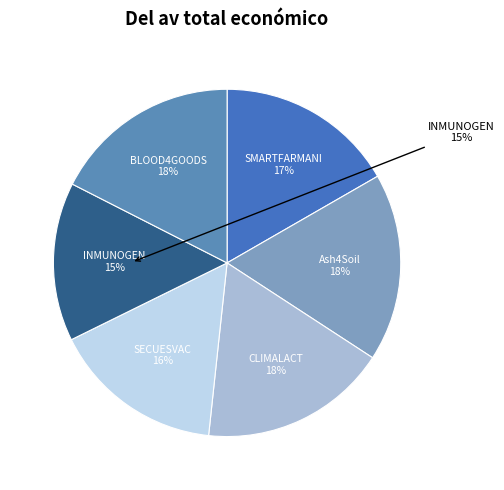

Which category has the biggest portion of the pie?

Ash4Soil